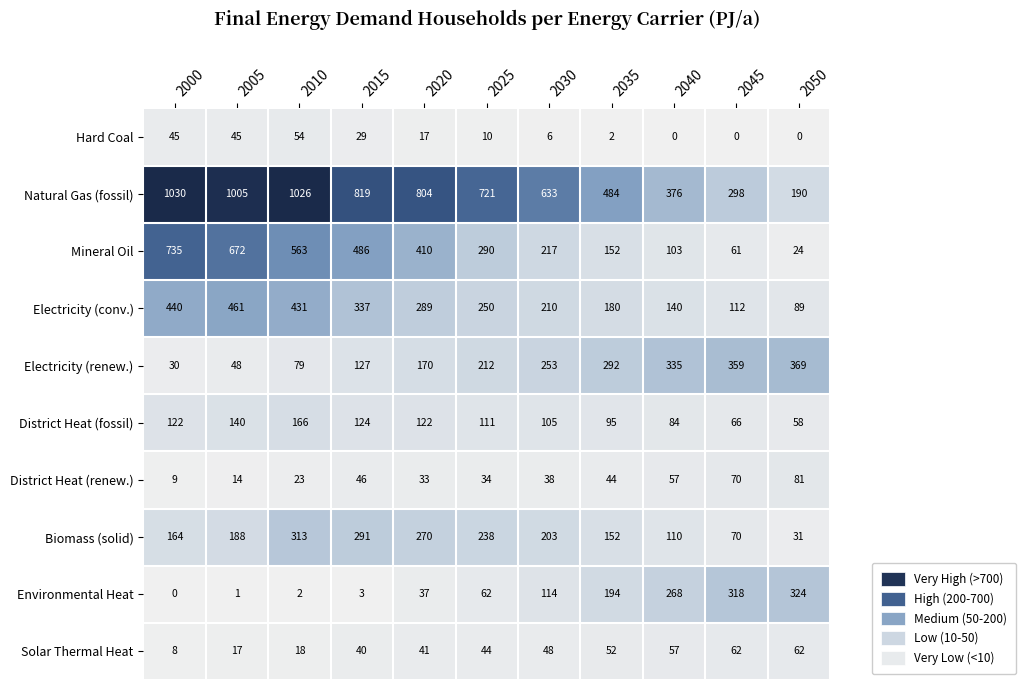

What is the sum of all Electricity (renew.) values?

2274